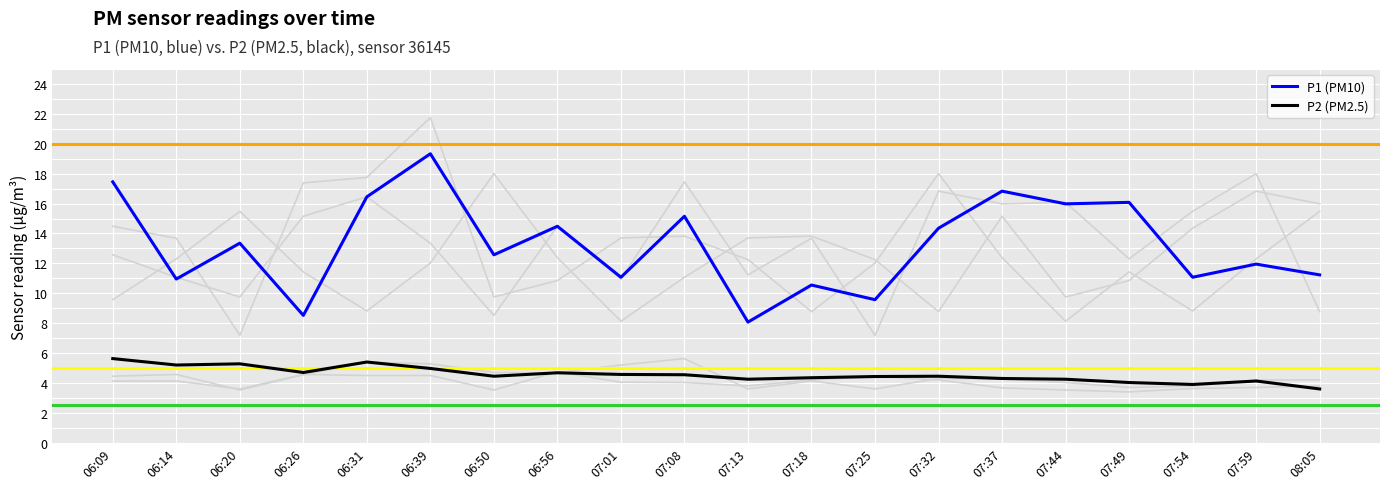

Where is the first local maximum for P1 (PM10)?

06:20